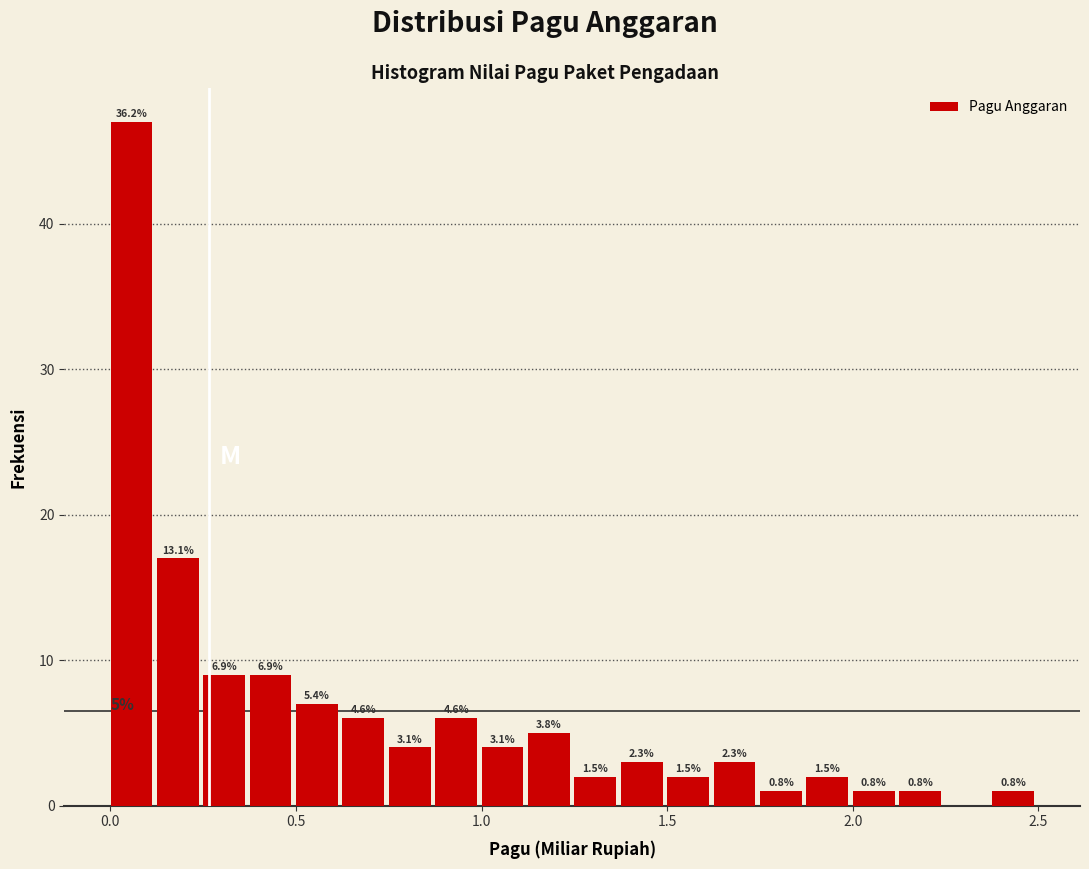

Read against the x-axis, roughly where is the centre of the tallest bar?

0.05